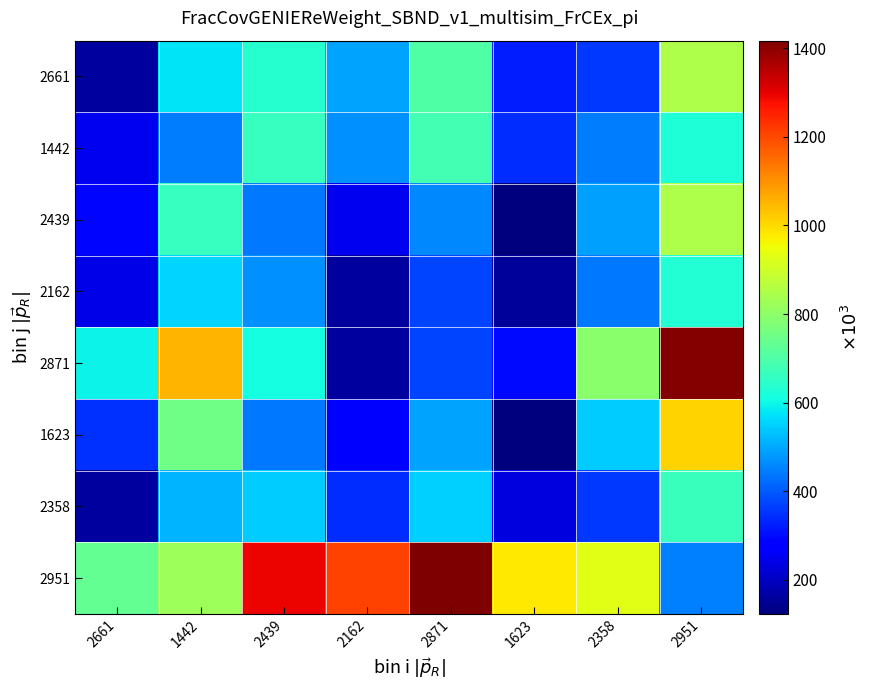

What is the spread (max minus min) of values at 2162?

1046.1